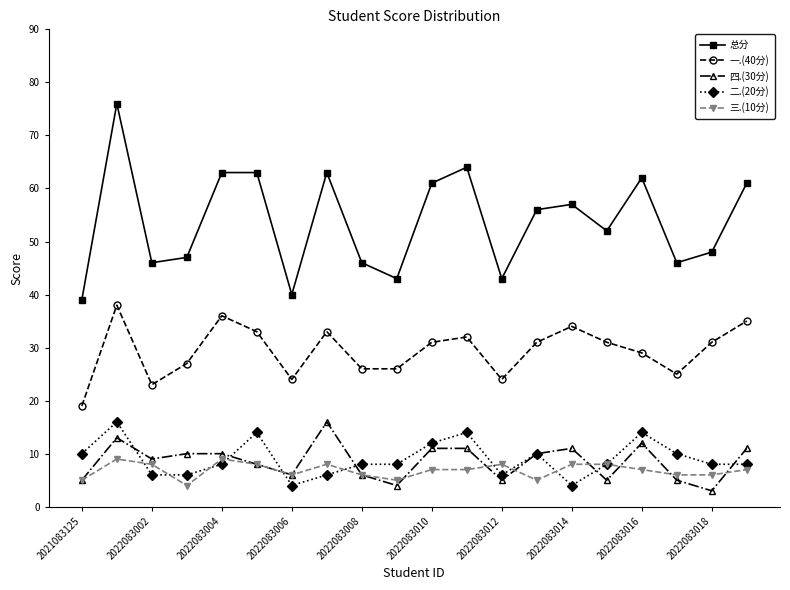

Is this an area chart (filled region under the line)?

No